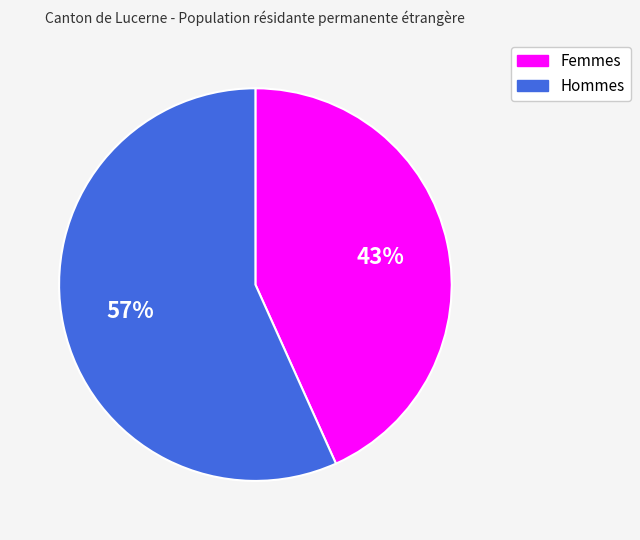

To the nearest percent, what portion does Femmes represent?

43%